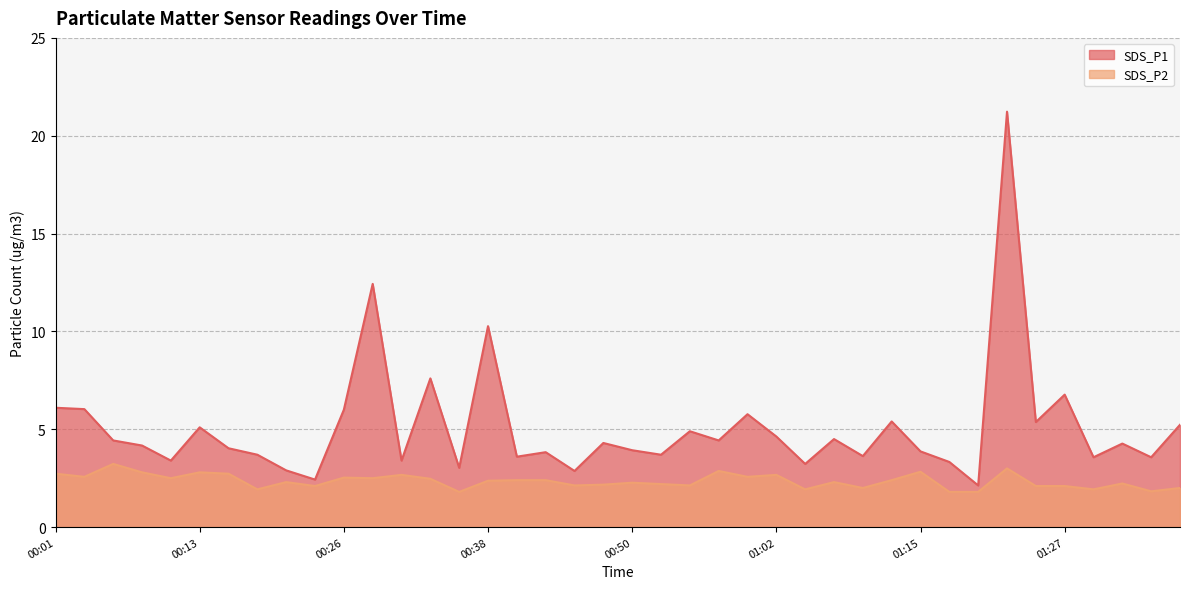

Reading right to left, what are all the values shown in this chart?

SDS_P1: 01:37=5.2	01:35=3.6	01:32=4.3	01:30=3.6	01:27=6.8	01:25=5.4	01:22=21.2	01:20=2.1	01:17=3.3	01:15=3.9	01:12=5.4	01:10=3.6	01:07=4.5	01:05=3.2	01:02=4.6	01:00=5.8	00:58=4.4	00:55=4.9	00:53=3.7	00:50=3.9	00:48=4.3	00:45=2.9	00:43=3.8	00:40=3.6	00:38=10.3	00:35=3.0	00:33=7.6	00:31=3.4	00:28=12.4	00:26=6.0	00:23=2.4	00:21=2.9	00:18=3.7	00:16=4.0	00:13=5.1	00:11=3.4	00:09=4.2	00:06=4.4	00:04=6.0	00:01=6.1
SDS_P2: 01:37=2.0	01:35=1.8	01:32=2.2	01:30=1.9	01:27=2.1	01:25=2.1	01:22=3.0	01:20=1.8	01:17=1.8	01:15=2.8	01:12=2.4	01:10=2.0	01:07=2.3	01:05=1.9	01:02=2.7	01:00=2.6	00:58=2.9	00:55=2.1	00:53=2.2	00:50=2.3	00:48=2.2	00:45=2.1	00:43=2.4	00:40=2.4	00:38=2.4	00:35=1.8	00:33=2.5	00:31=2.7	00:28=2.5	00:26=2.5	00:23=2.1	00:21=2.3	00:18=1.9	00:16=2.7	00:13=2.8	00:11=2.5	00:09=2.8	00:06=3.2	00:04=2.6	00:01=2.7